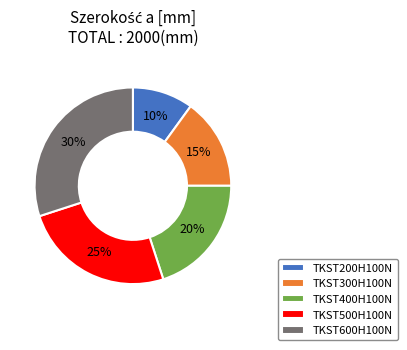

The TKST200H100N slice represents 18% of the pie. True or false?

False